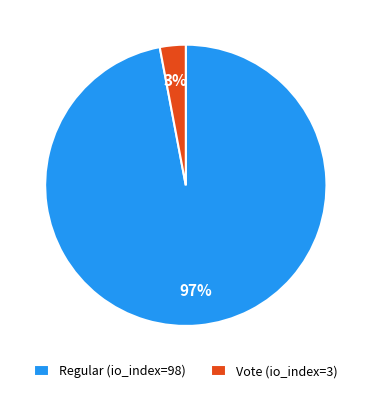

To the nearest percent, what is the difference between the largest and smallest slice percentages?

94%